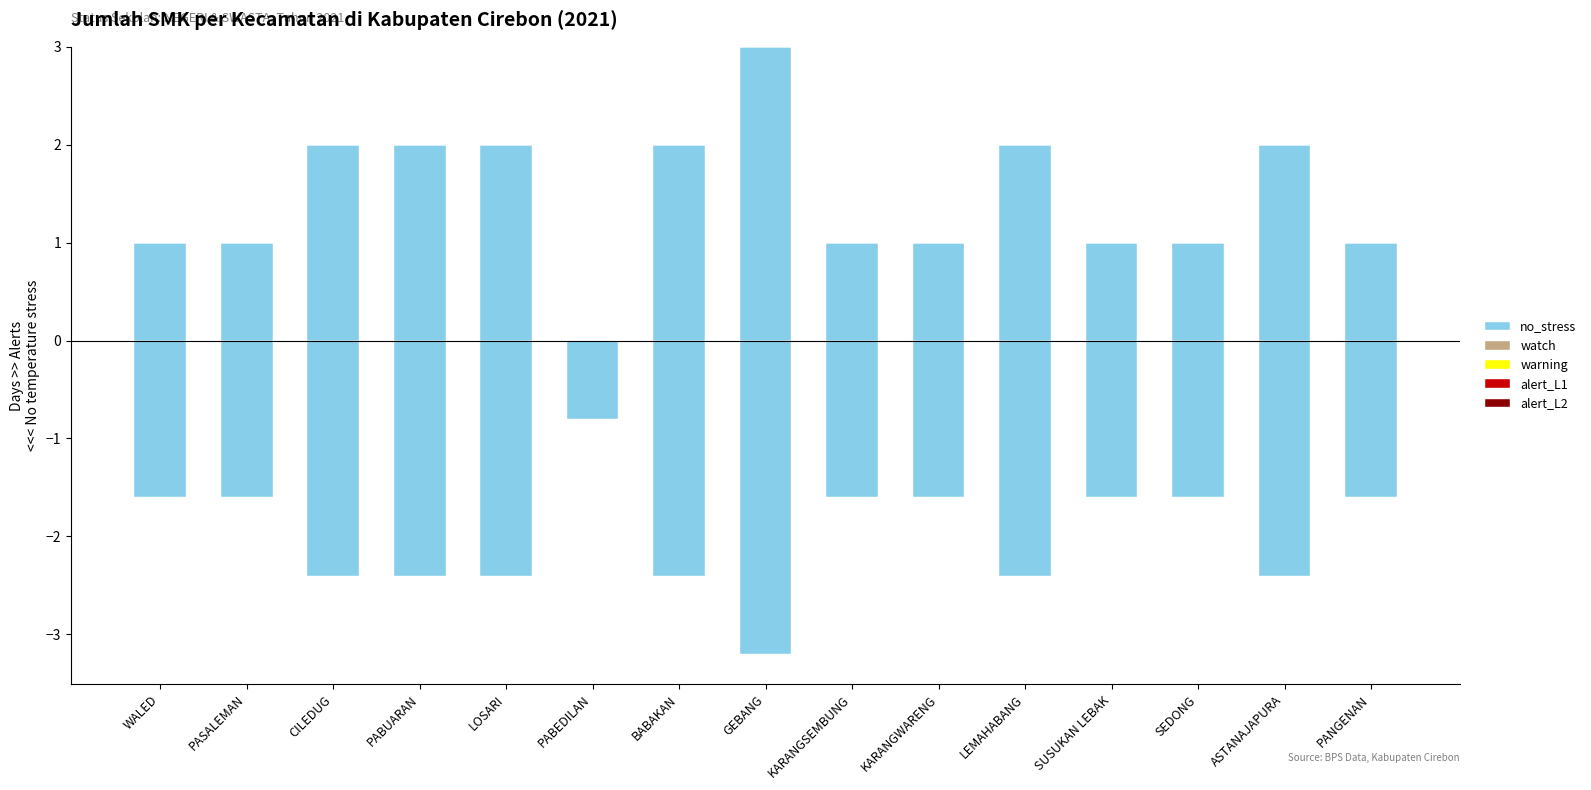

At which category is the sum across all series the highest?

GEBANG